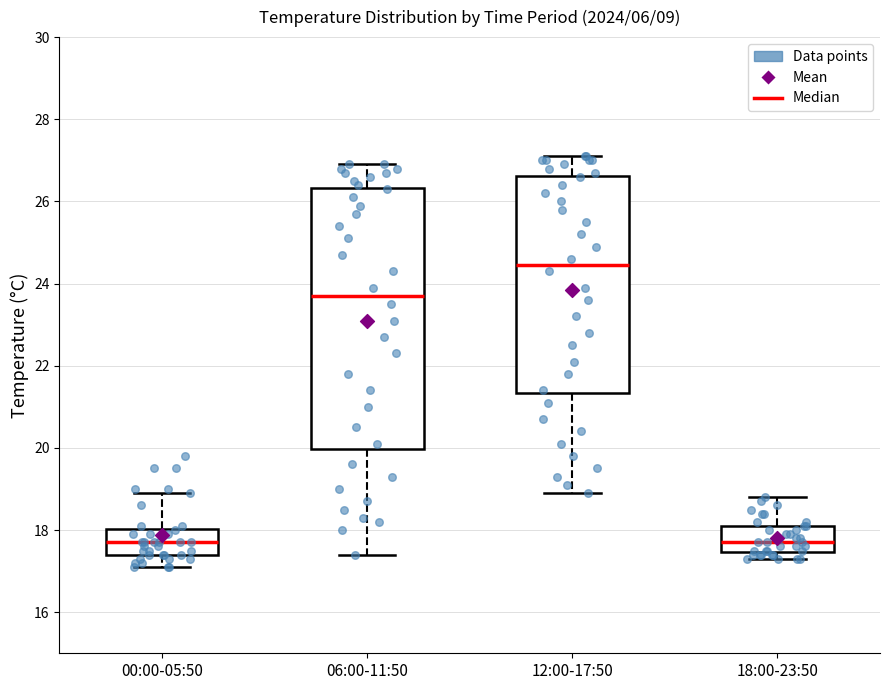

Reading left to right, transcribe this box plot: for each box, give where its median line is, the range the box spans, and where its two whiskers end, as read against the y-axis. The values are not printed on the chart, so give them approximately, as read against the axis.

00:00-05:50: median 17.8, box 17.4 to 18.0, whiskers 17.2 to 19.0
06:00-11:50: median 23.8, box 20.0 to 26.4, whiskers 17.4 to 27.0
12:00-17:50: median 24.4, box 21.4 to 26.6, whiskers 19.0 to 27.2
18:00-23:50: median 17.8, box 17.4 to 18.2, whiskers 17.4 (just below the box's lower edge) to 18.8